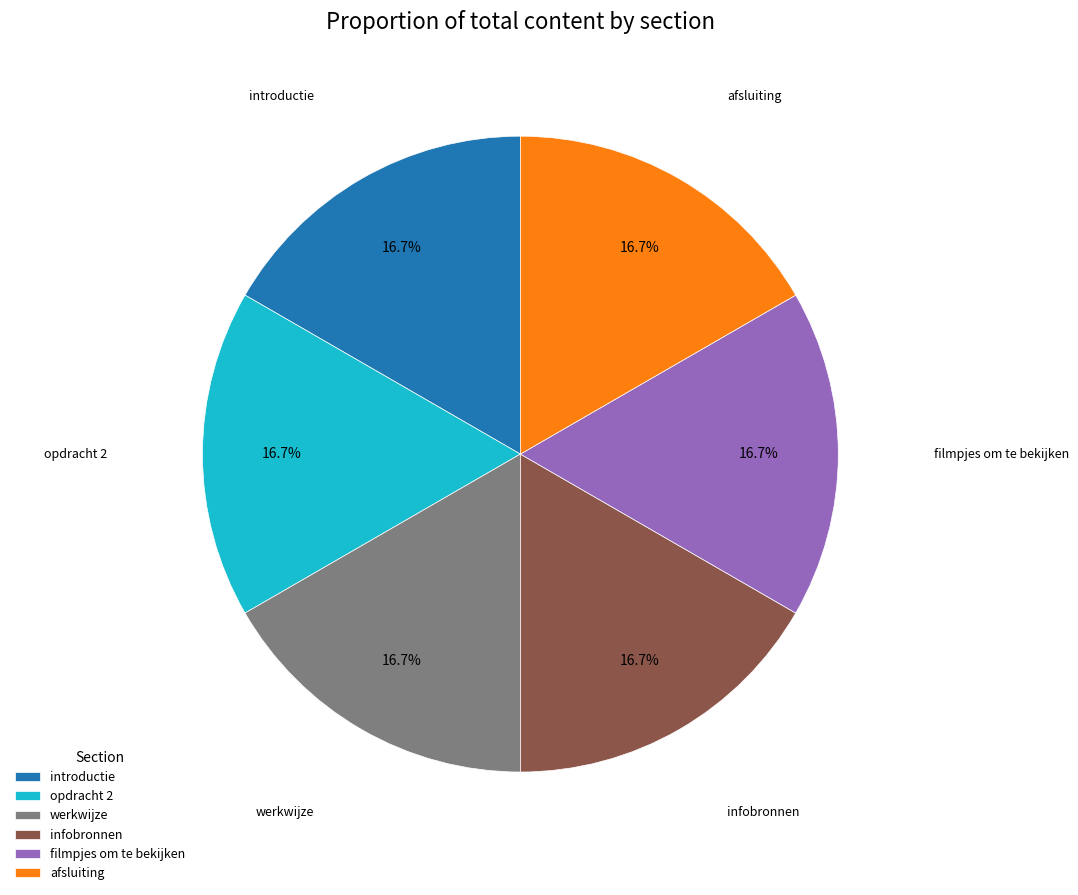

How many segments does this pie chart have?

6